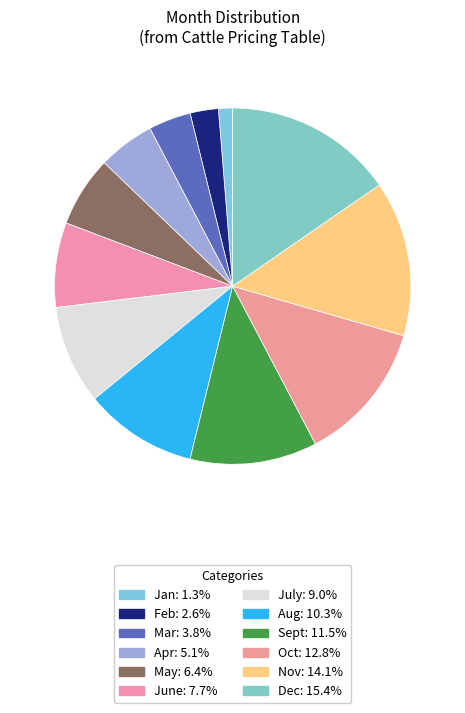

Rank the categories by value from lowest to highest.

Jan, Feb, Mar, Apr, May, June, July, Aug, Sept, Oct, Nov, Dec